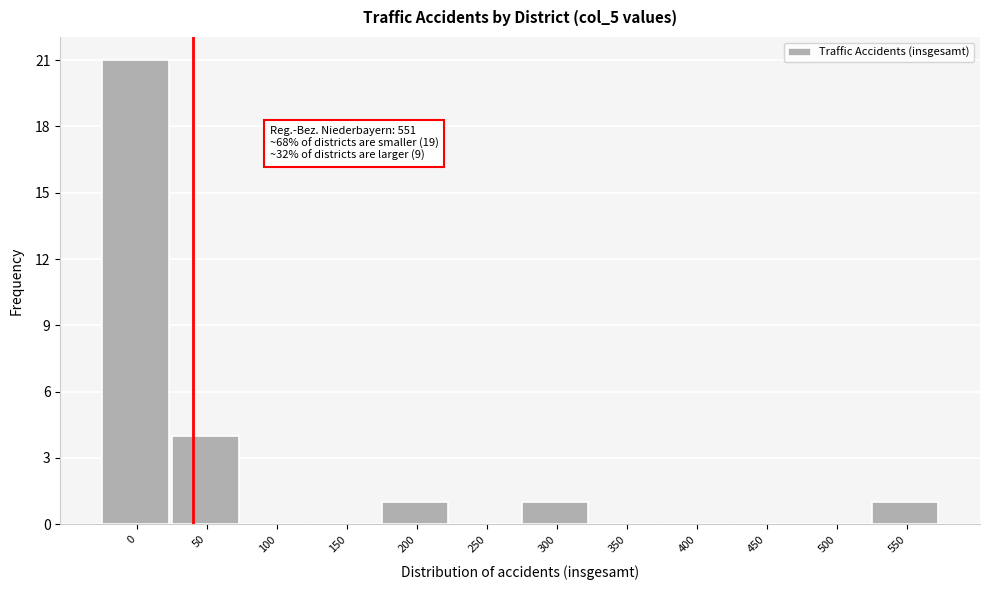

Reading left to right, what are all the values shown in this chart?

0=21	50=4	100=0	150=0	200=1	250=0	300=1	350=0	400=0	450=0	500=0	550=1